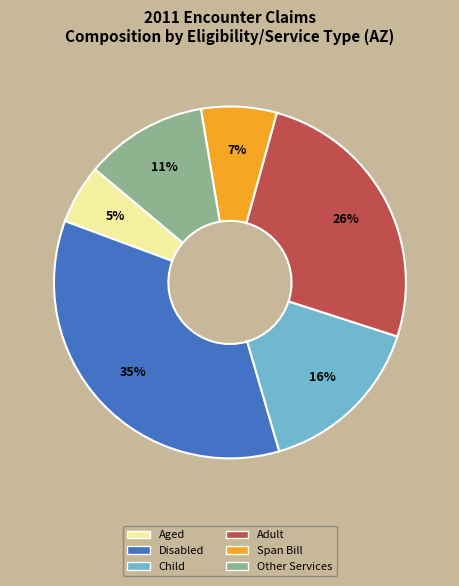

What is the ratio of the value at Child to the value at Adult?

0.6